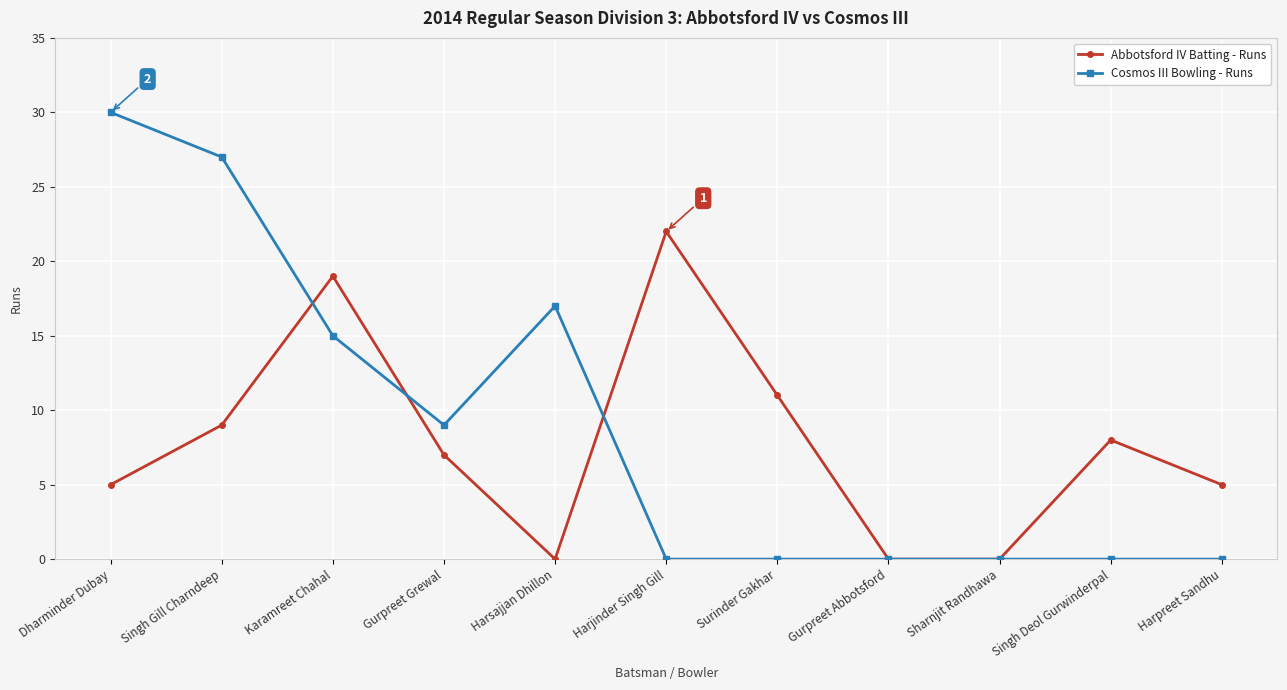

Reading left to right, list all the values displayed in this chart.

Abbotsford IV Batting - Runs: Dharminder Dubay=5	Singh Gill Charndeep=9	Karamreet Chahal=19	Gurpreet Grewal=7	Harsajjan Dhillon=0	Harjinder Singh Gill=22	Surinder Gakhar=11	Gurpreet Abbotsford=0	Sharnjit Randhawa=0	Singh Deol Gurwinderpal=8	Harpreet Sandhu=5
Cosmos III Bowling - Runs: Dharminder Dubay=30	Singh Gill Charndeep=27	Karamreet Chahal=15	Gurpreet Grewal=9	Harsajjan Dhillon=17	Harjinder Singh Gill=0	Surinder Gakhar=0	Gurpreet Abbotsford=0	Sharnjit Randhawa=0	Singh Deol Gurwinderpal=0	Harpreet Sandhu=0